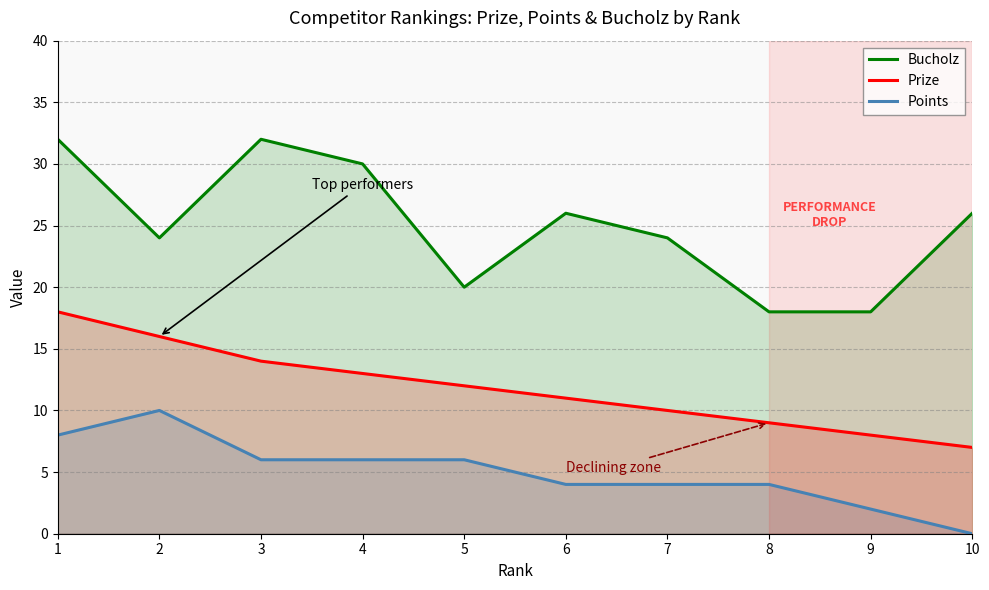

True or false: Prize and Points intersect in this chart.

False